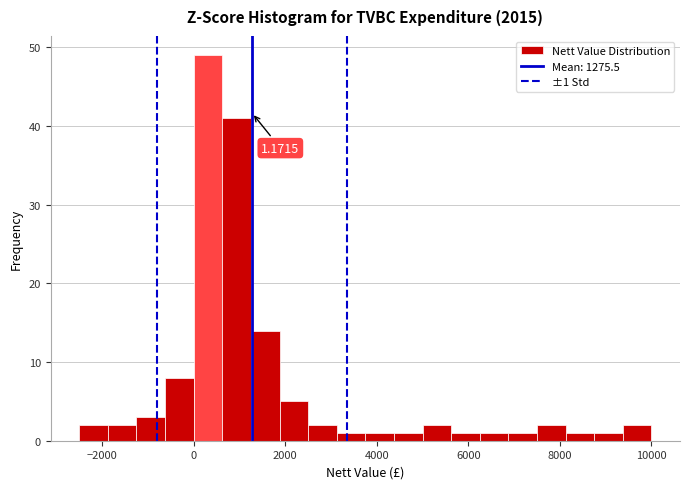

Around what value on the x-axis is the tallest bar? Give the approximate position of its centre, as read against the axis.

400